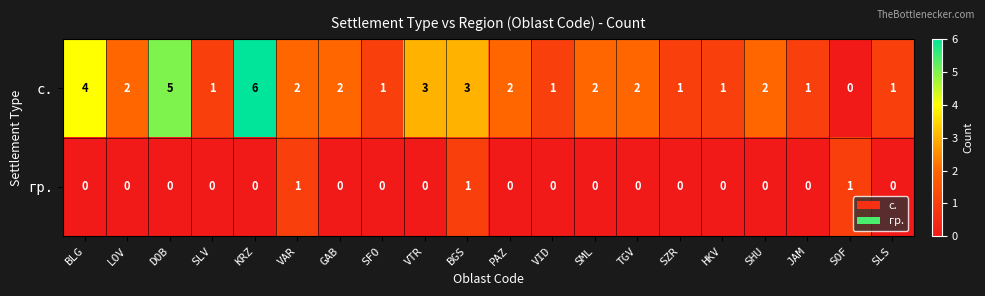

How many с. values are between 1 and 3?

16